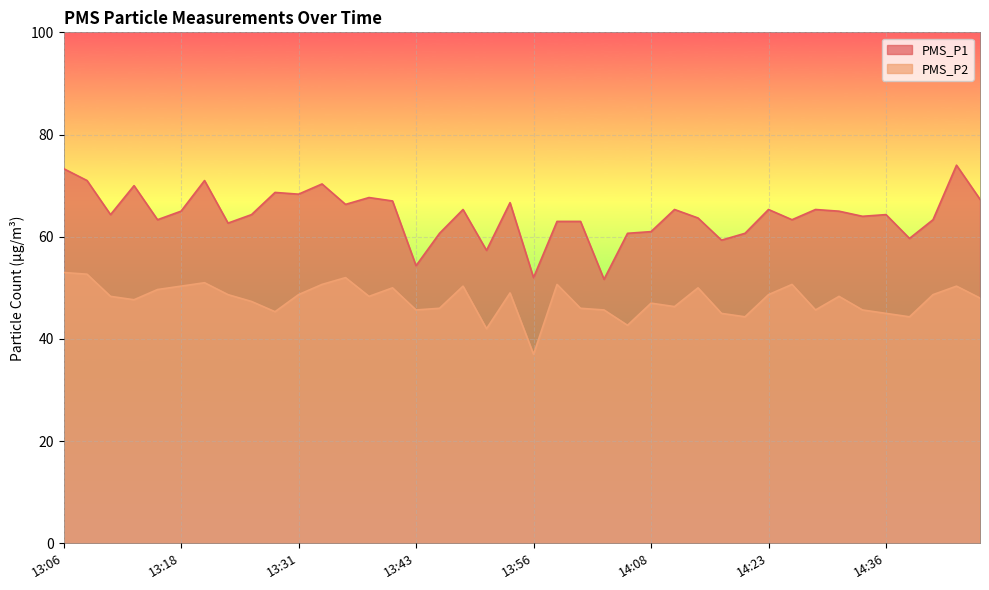

What is the highest value of the PMS_P2 series?

53.0